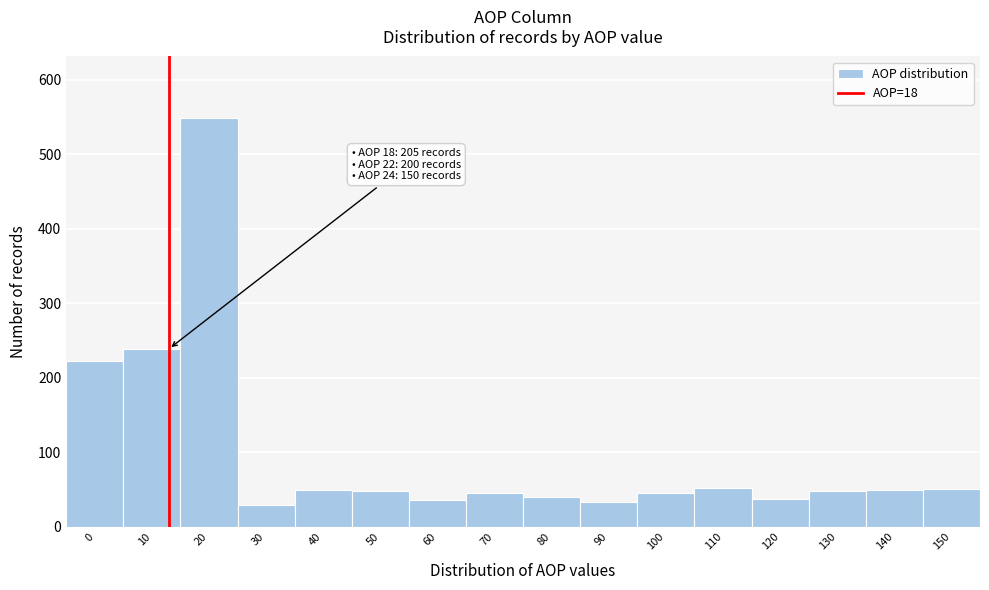

What is the difference between the second highest and minimum values?

209